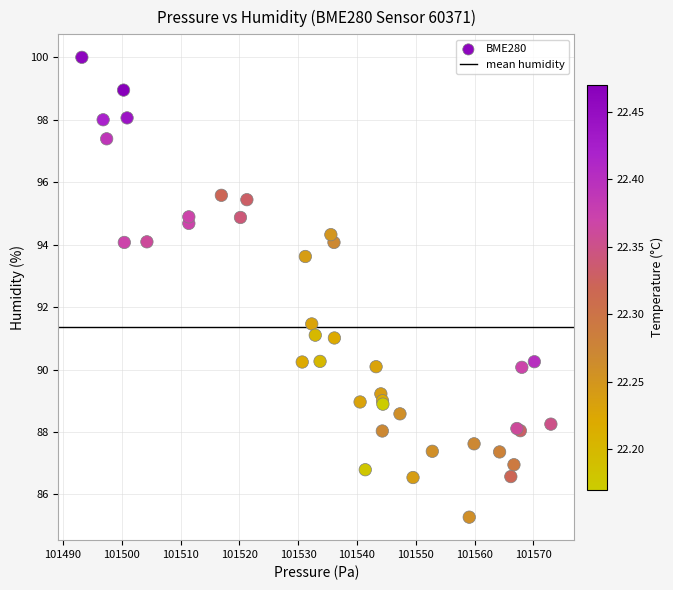

What Y value in the scatter plot is closest to 92?

91.5